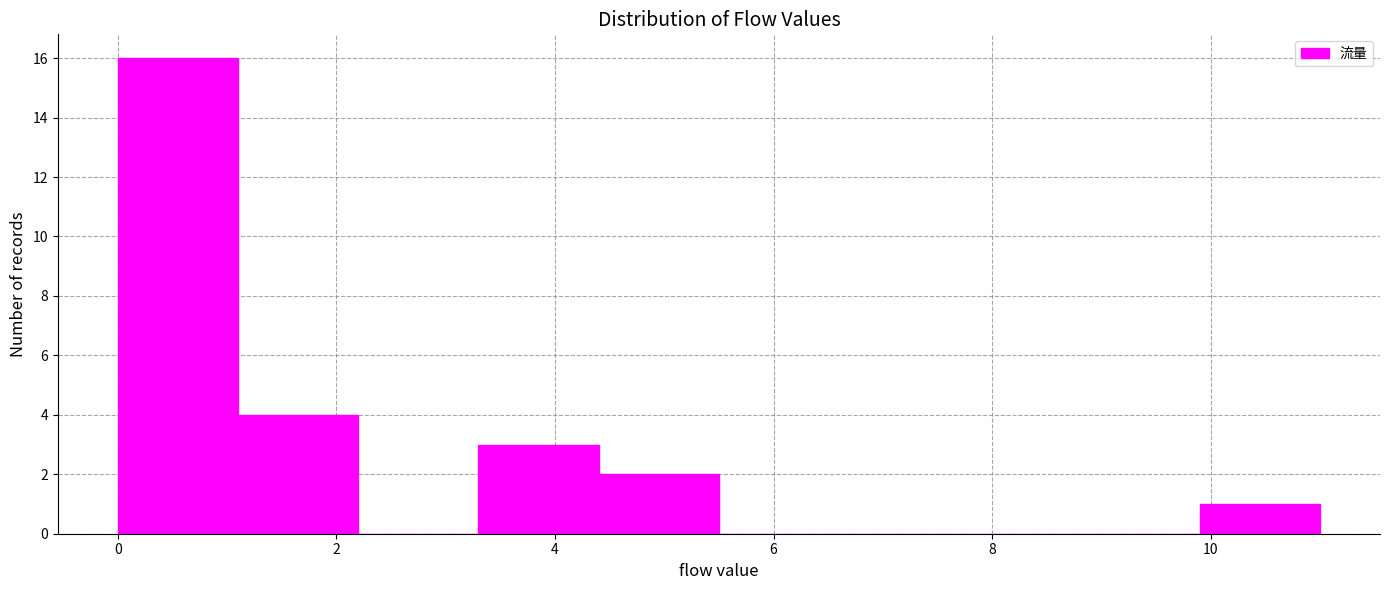

Reading left to right, transcribe this chart: for each bar, give the range it covers on the x-axis and its height. Neither the bar edges nor the heights are printed on the chart, so give them approximately, as read against the axes.

0.0 to 1.1: 16
1.1 to 2.2: 4
2.2 to 3.3: 0
3.3 to 4.4: 3
4.4 to 5.5: 2
5.5 to 6.6: 0
6.6 to 7.7: 0
7.7 to 8.8: 0
8.8 to 9.9: 0
9.9 to 11.0: 1